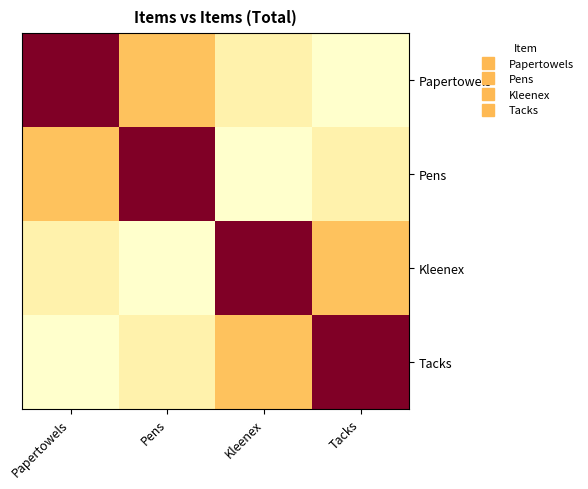

At which category does the chart reach its peak across all series?

Papertowels